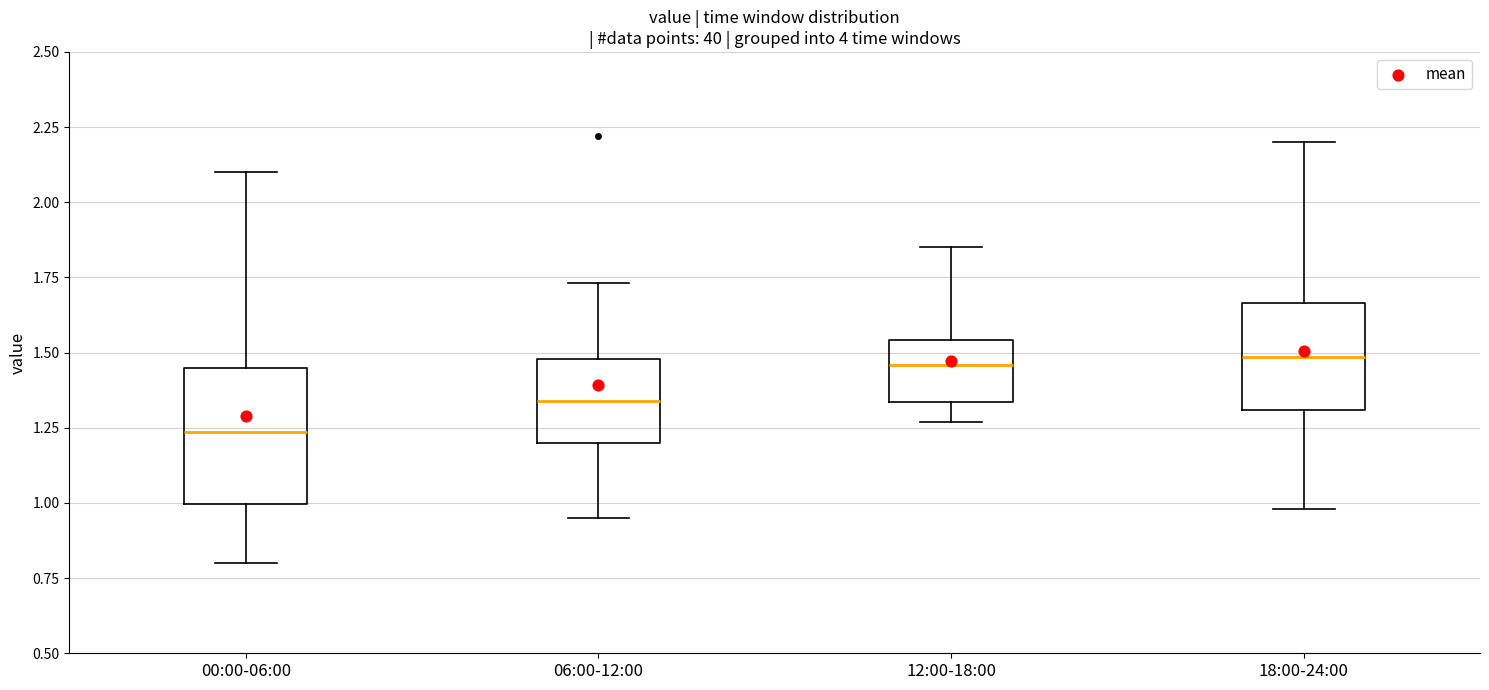

Which box is the tallest, from its lower edge to its upper edge?

00:00-06:00